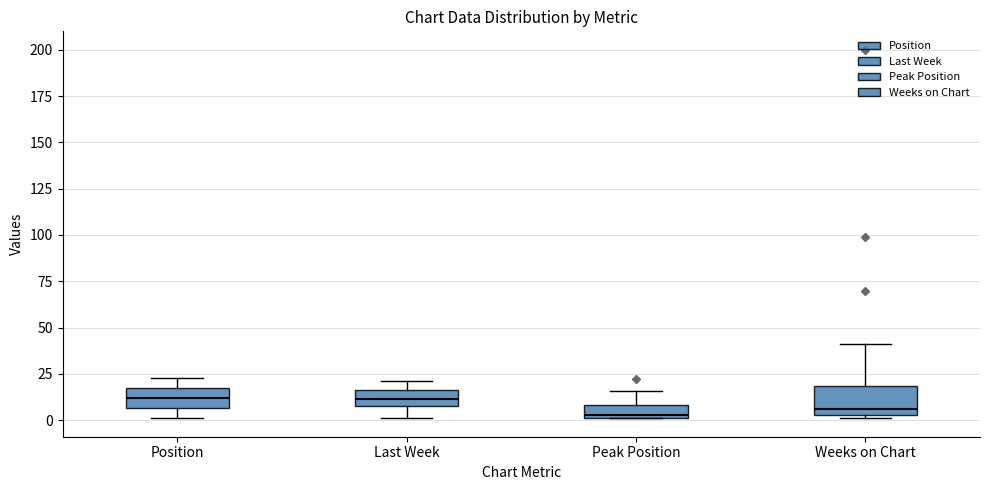

Where is the lower edge of the box for Weeks on Chart on the y-axis? The values are not printed on the chart, so give them approximately, as read against the axis.

5